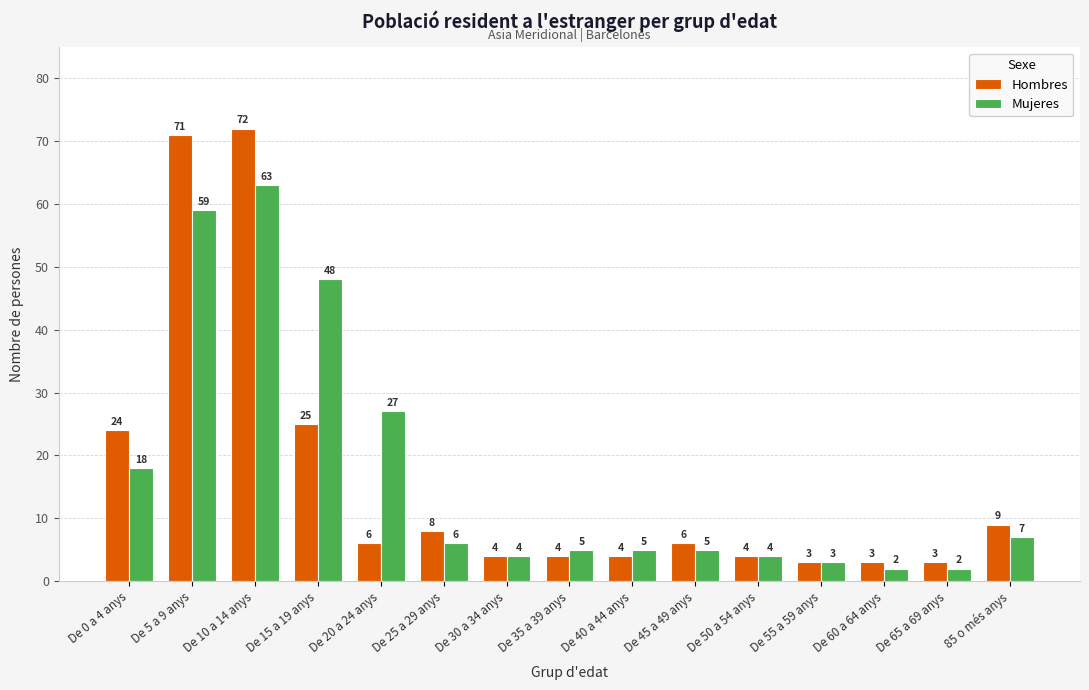

Rank the series by their average value, from lowest to highest.

Hombres, Mujeres